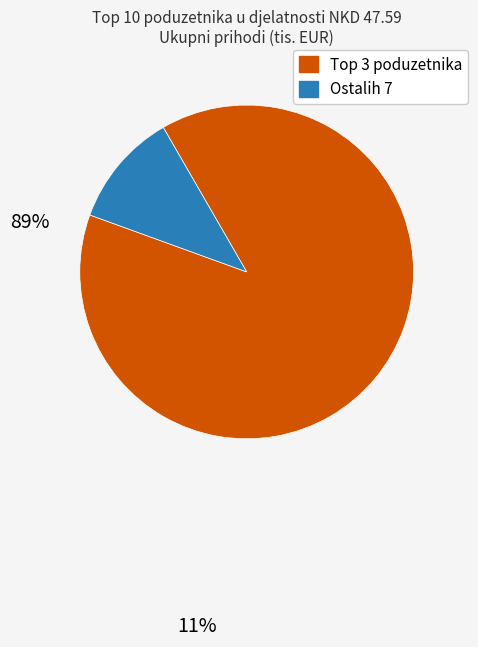

Does any single category account for the majority?

Yes